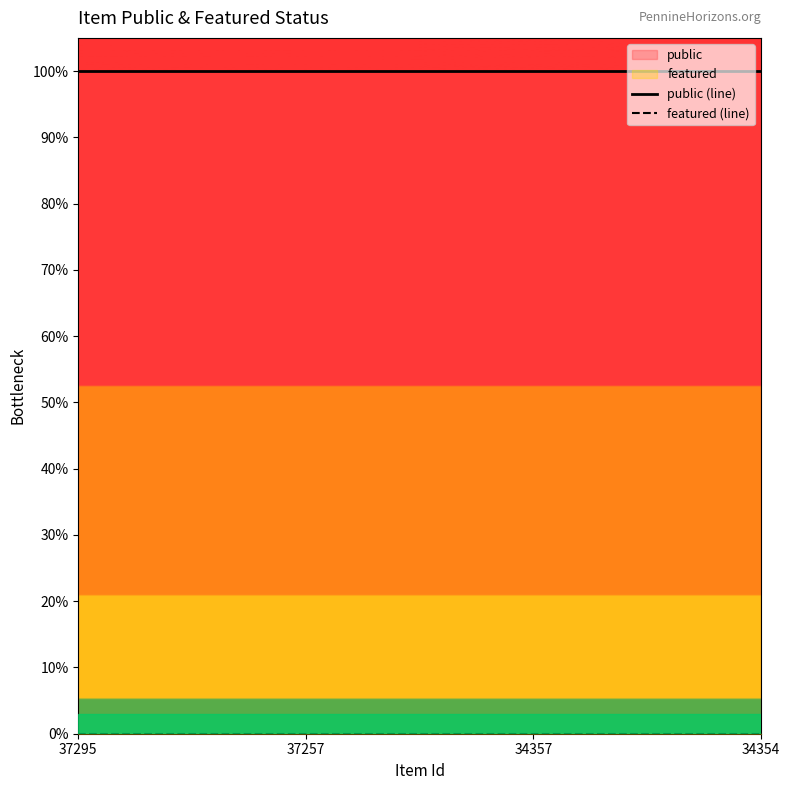

True or false: featured has a value of 0 at 37295.

True